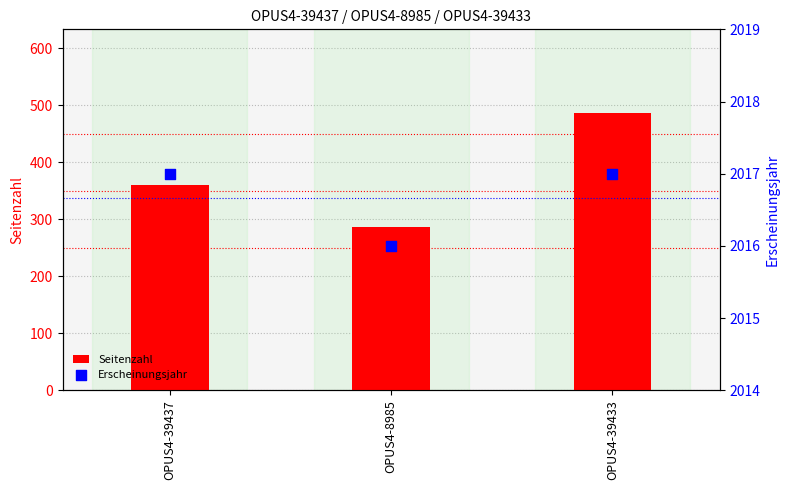

Which series has the widest spread of Y values?

Seitenzahl